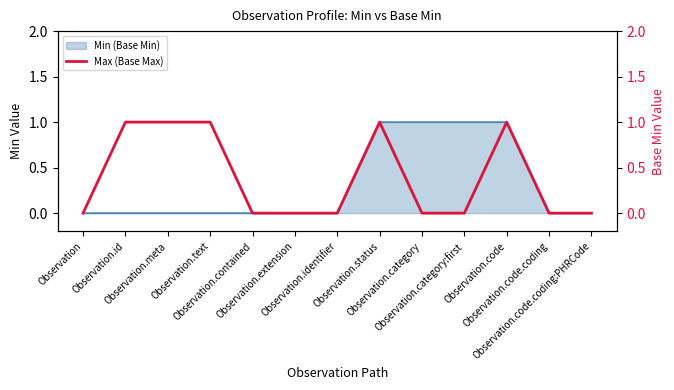

The value at Observation.contained is 0. True or false?

True